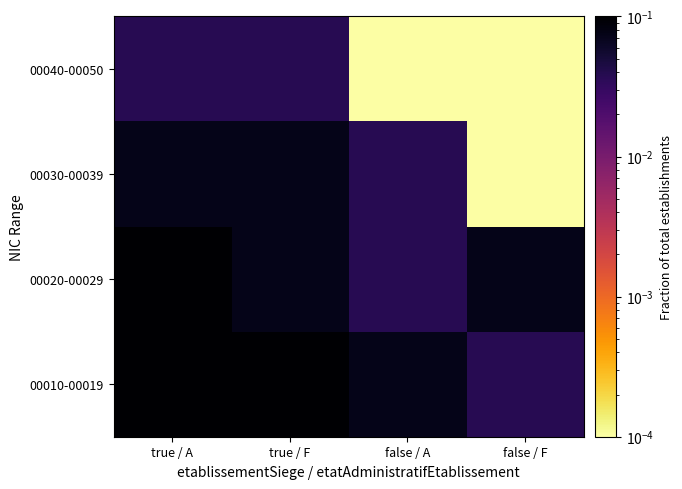

At which category is the sum across all series the highest?

true / A